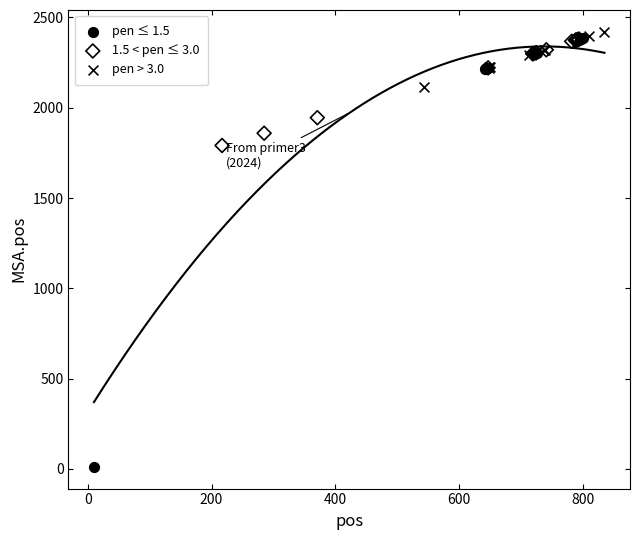

Which series reaches the minimum Y coordinate?

pen ≤ 1.5